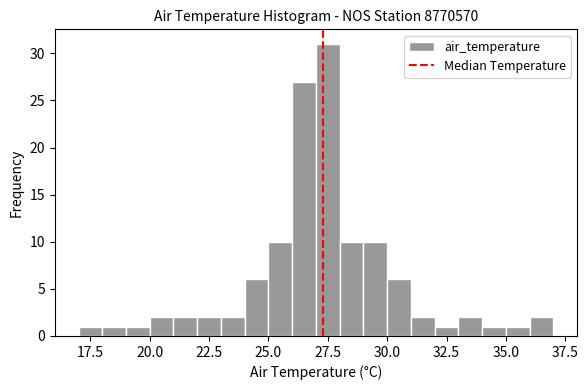

Read against the x-axis, roughly where is the centre of the tallest bar?

27.5